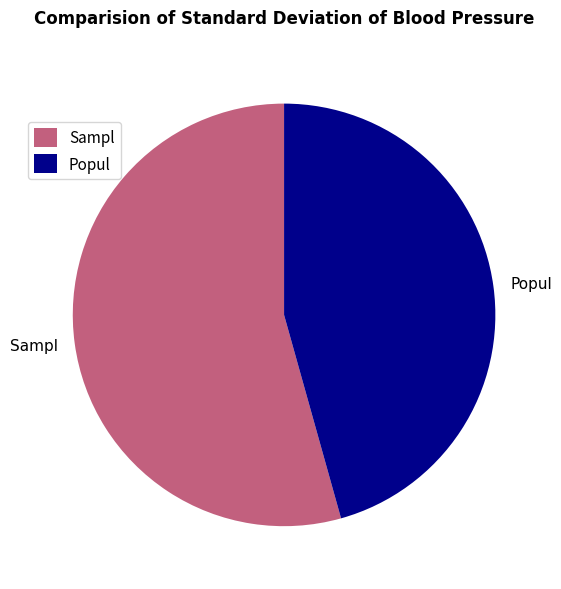

Do Sampl and Popul together represent more than half of the pie?

Yes